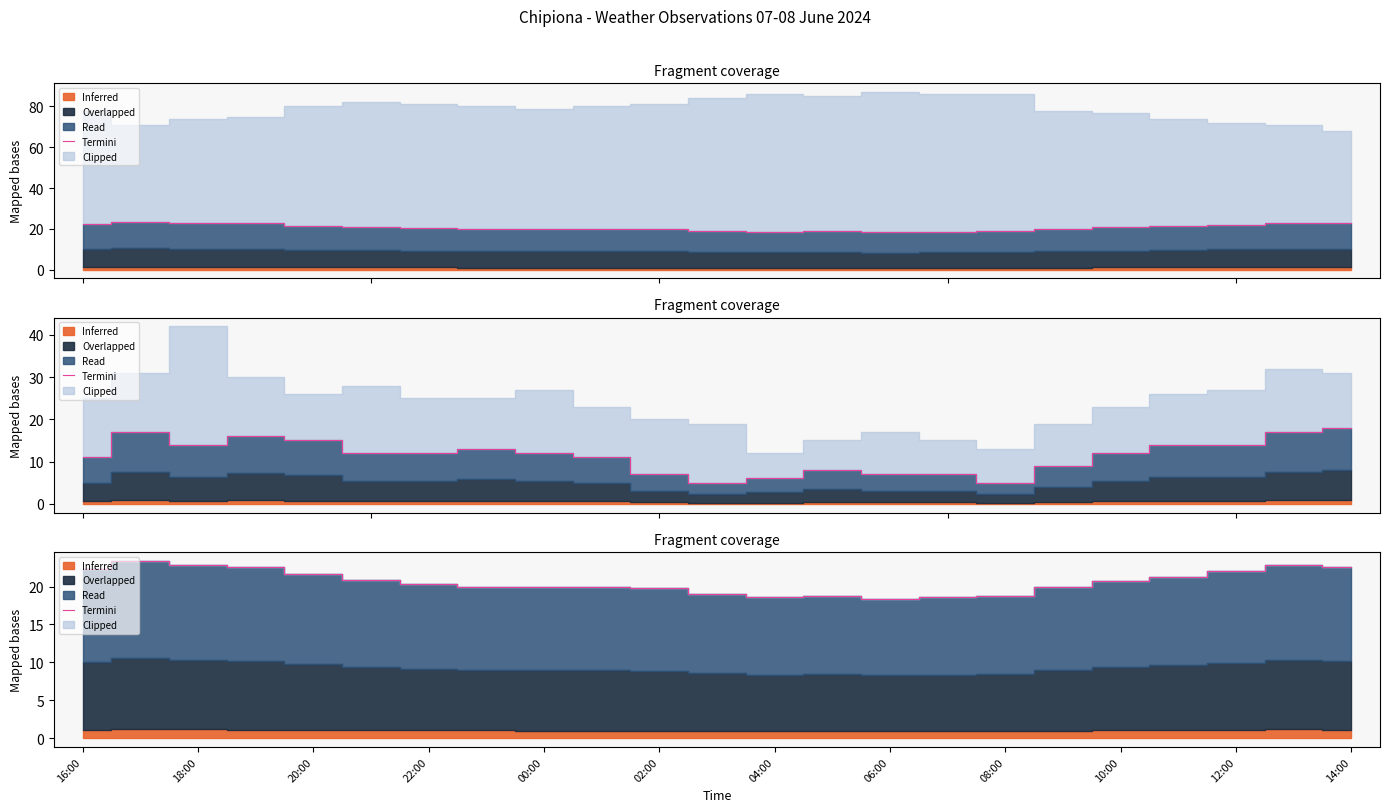

Between 12:00 and 06:00, which is larger?

12:00